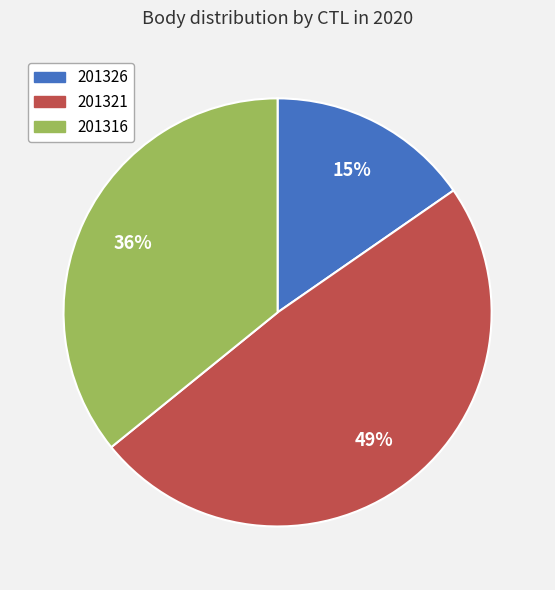

Is there a majority slice in this chart?

No